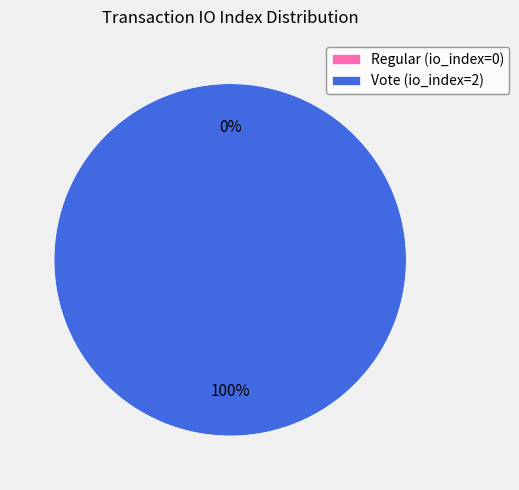

To the nearest percent, what is the combined percentage of Regular (io_index=0) and Vote (io_index=2)?

100%